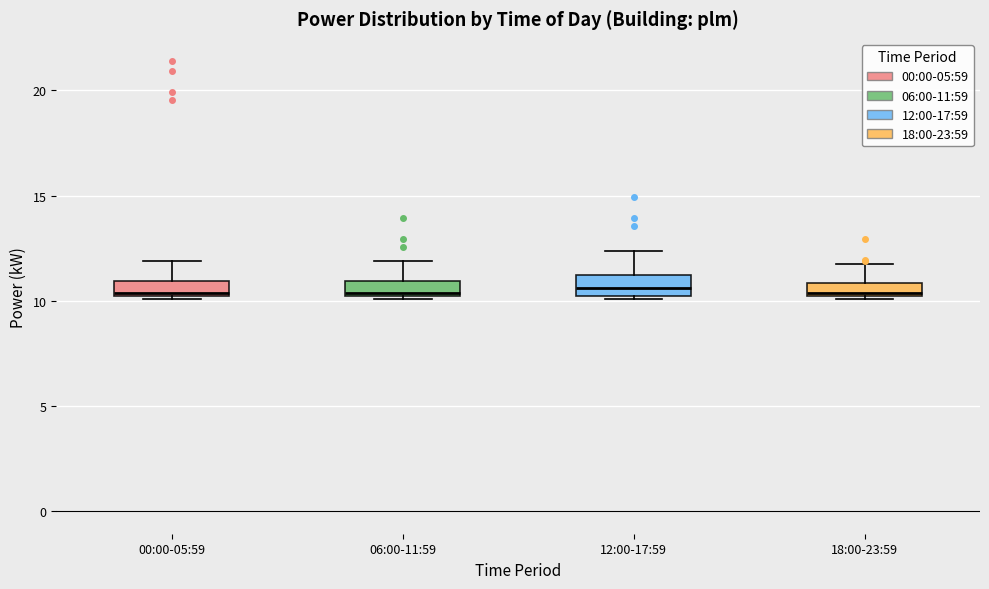

Where is the upper edge of the box for 12:00-17:59 on the y-axis? The values are not printed on the chart, so give them approximately, as read against the axis.

11.0